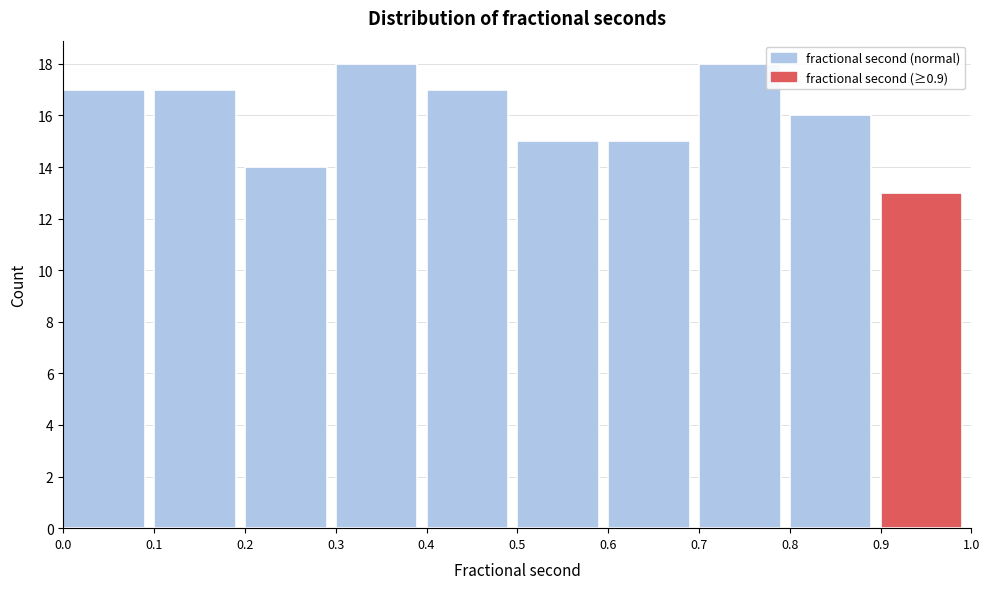

How tall is the bar that spans 0.7 to 0.8 on the x-axis? The values are not printed on the chart, so give them approximately, as read against the axis.

18